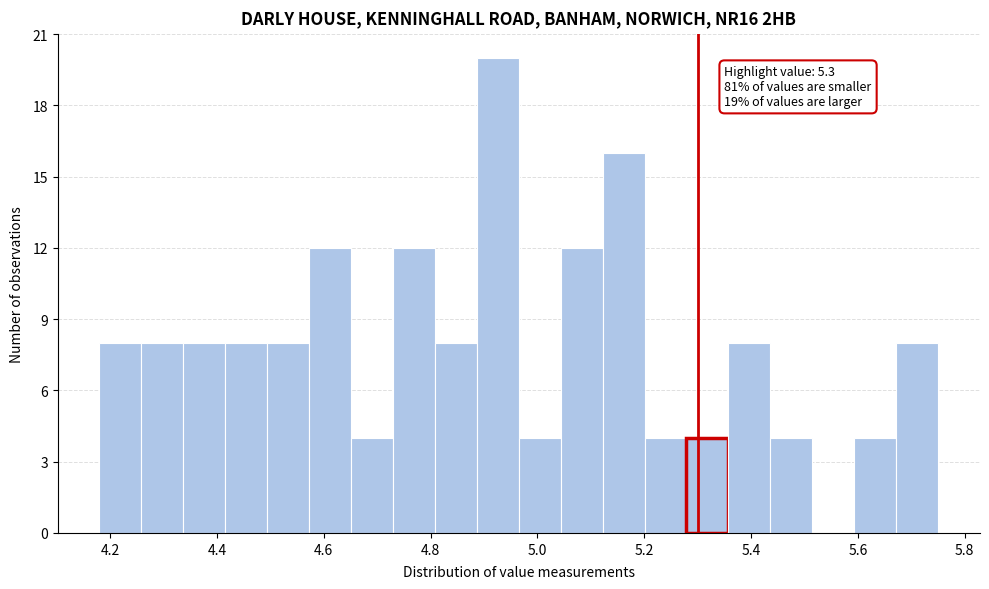

Read against the x-axis, roughly where is the centre of the tallest bar?

4.92